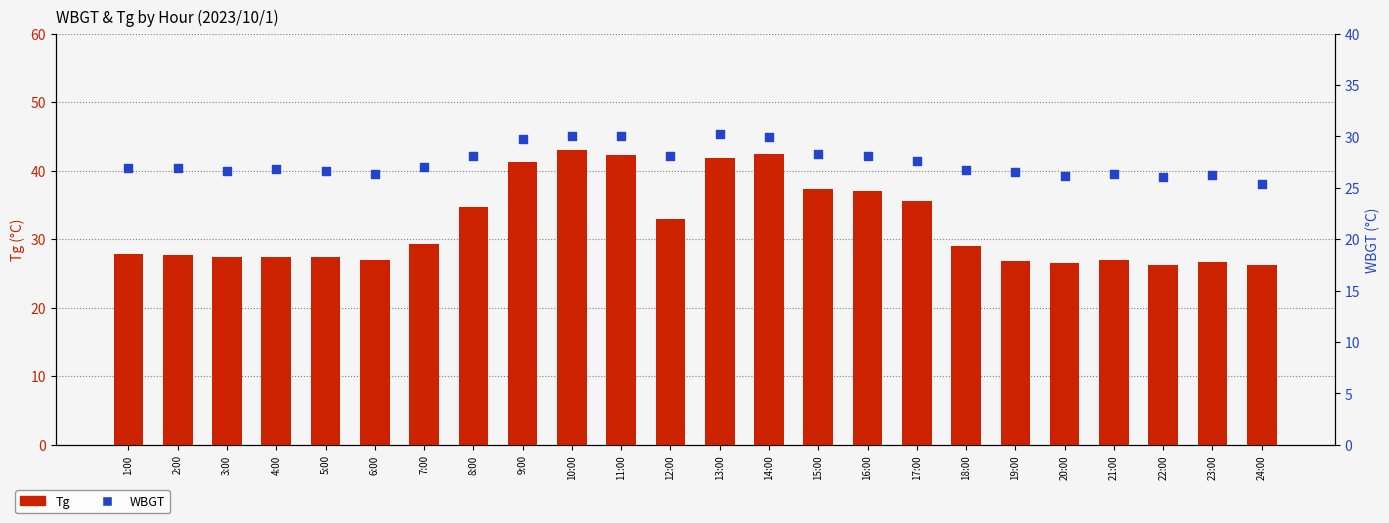

At how many categories does at least one series exceed 25?

24